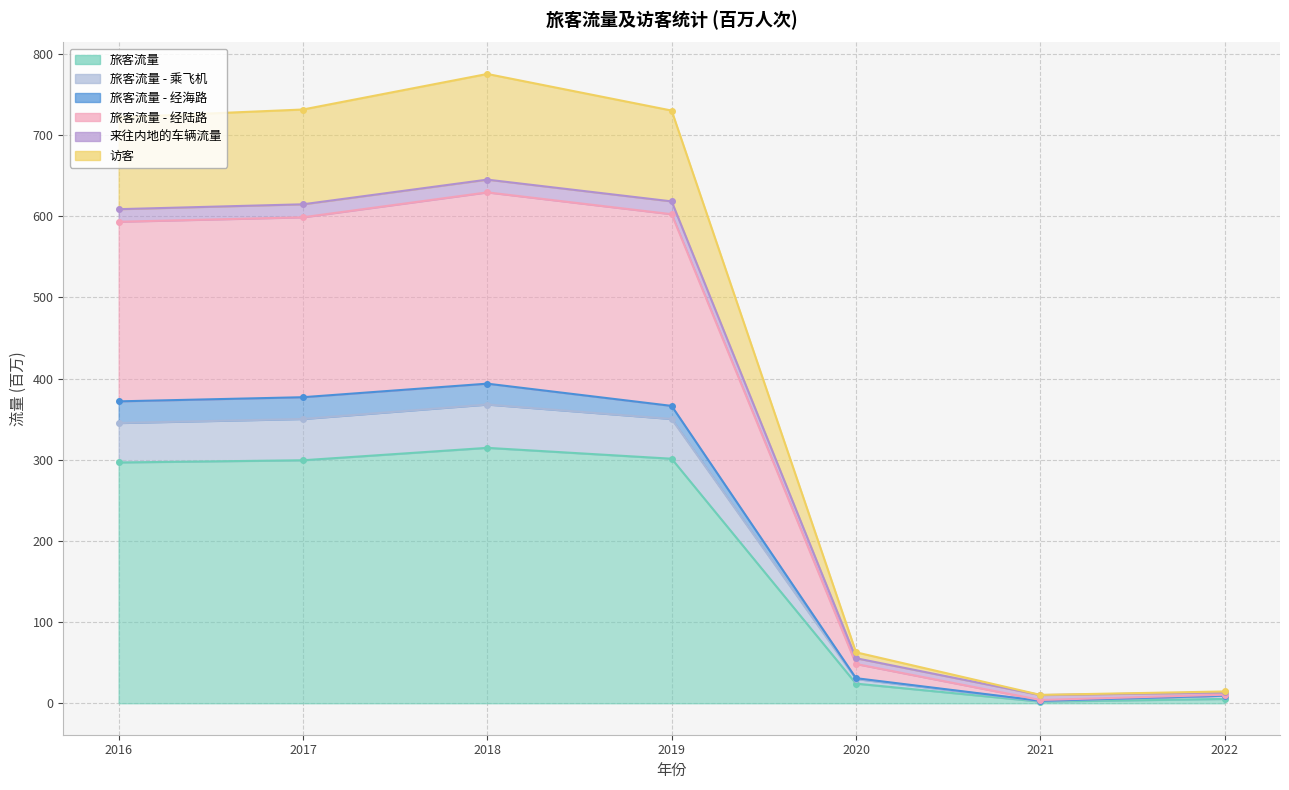

At how many categories does at least one series exceed 381?

4